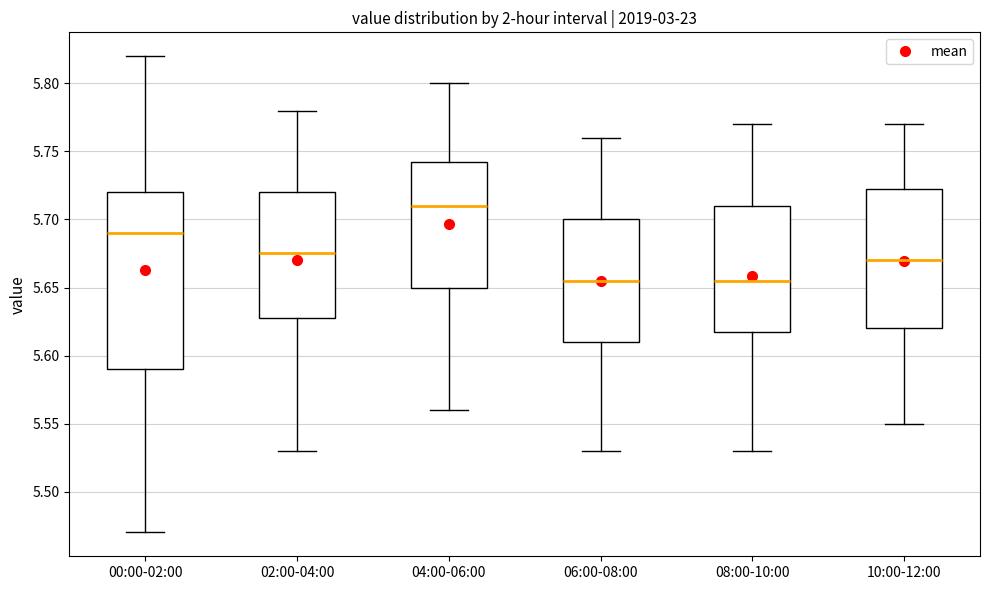

Which box is the tallest, from its lower edge to its upper edge?

00:00-02:00